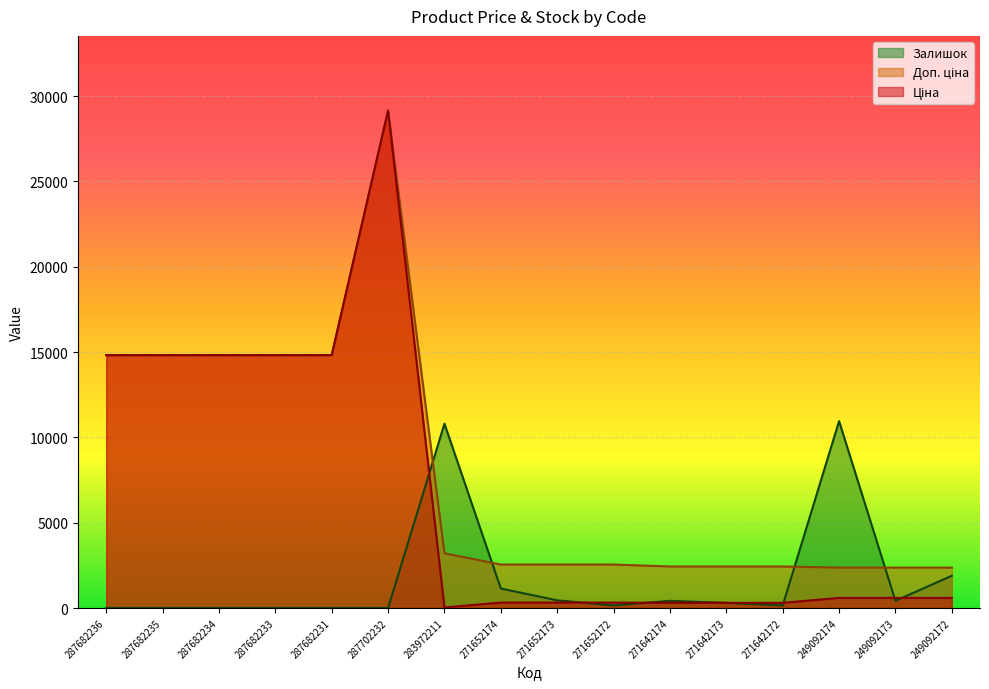

Rank the categories by Залишок value from highest to lowest.

249092174, 283972211, 249092172, 271652174, 271652173, 271642174, 249092173, 271642173, 271652172, 271642172, 287682236, 287682235, 287682234, 287682233, 287682231, 287702232